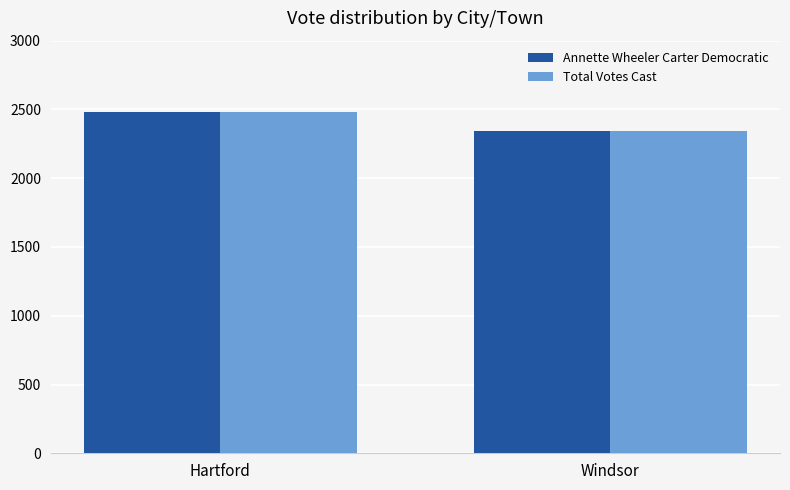

What is the sum of all Annette Wheeler Carter Democratic values?

4829